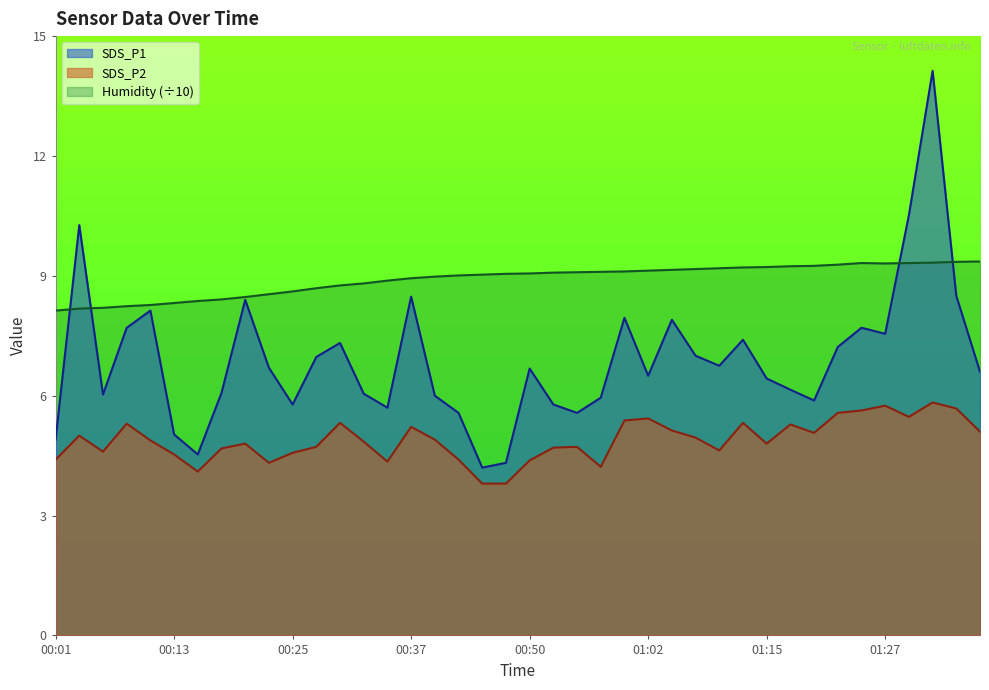

Reading right to left, list all the values displayed in this chart.

SDS_P1: 6.6	8.5	14.1	10.5	7.5	7.7	7.2	5.9	6.2	6.4	7.4	6.8	7.0	7.9	6.5	8.0	6.0	5.6	5.8	6.7	4.3	4.2	5.6	6.0	8.5	5.7	6.0	7.3	7.0	5.8	6.7	8.4	6.1	4.5	5.0	8.1	7.7	6.0	10.3	4.9
SDS_P2: 5.1	5.7	5.8	5.5	5.8	5.6	5.6	5.1	5.3	4.8	5.3	4.6	5.0	5.1	5.4	5.4	4.2	4.7	4.7	4.4	3.8	3.8	4.4	4.9	5.2	4.3	4.8	5.3	4.7	4.6	4.3	4.8	4.7	4.1	4.5	4.9	5.3	4.6	5.0	4.4
Humidity: 9.4	9.3	9.3	9.3	9.3	9.3	9.3	9.2	9.2	9.2	9.2	9.2	9.2	9.2	9.1	9.1	9.1	9.1	9.1	9.1	9.1	9.0	9.0	9.0	8.9	8.9	8.8	8.8	8.7	8.6	8.5	8.5	8.4	8.4	8.3	8.3	8.2	8.2	8.2	8.1